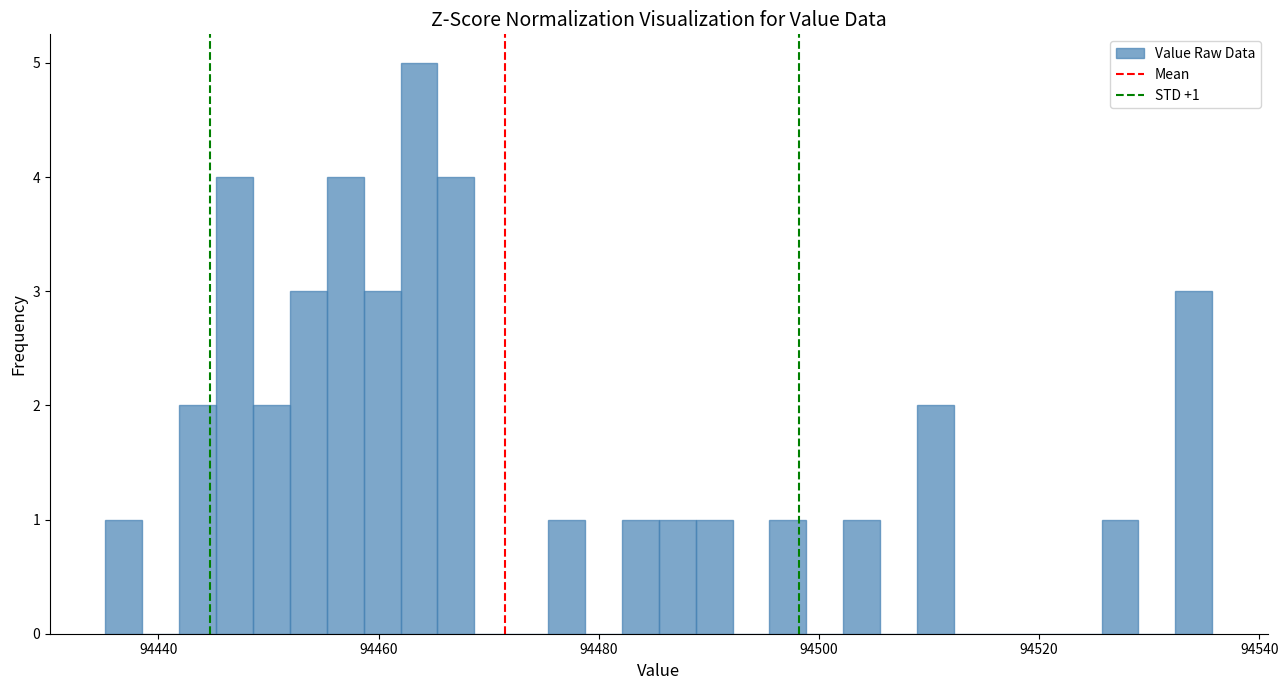

Read against the x-axis, roughly where is the centre of the tallest bar?

94464